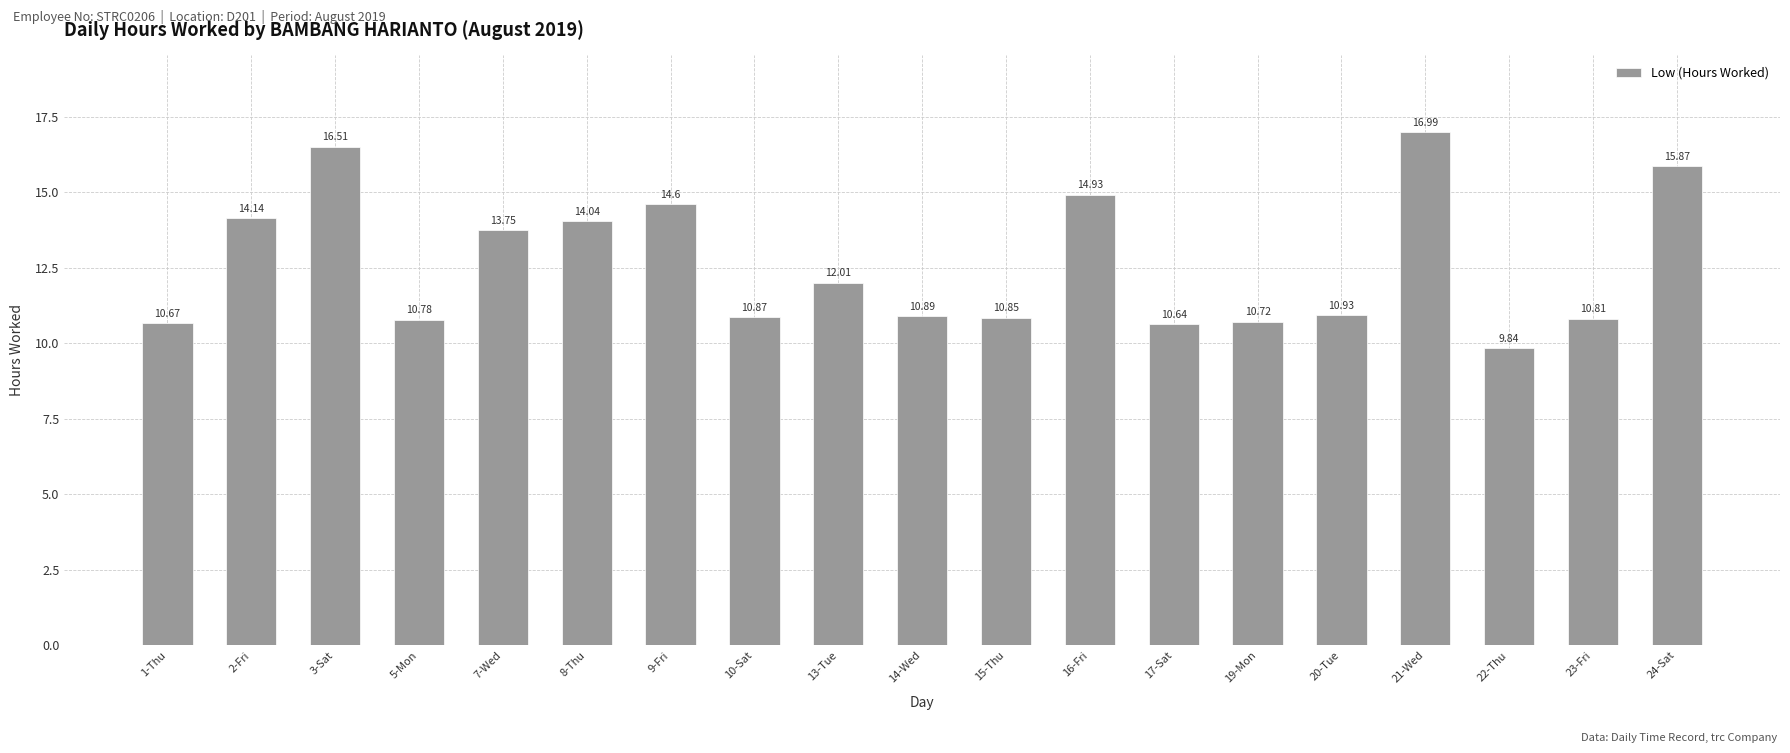

What is the sum of the values at 13-Tue and 9-Fri?

26.6